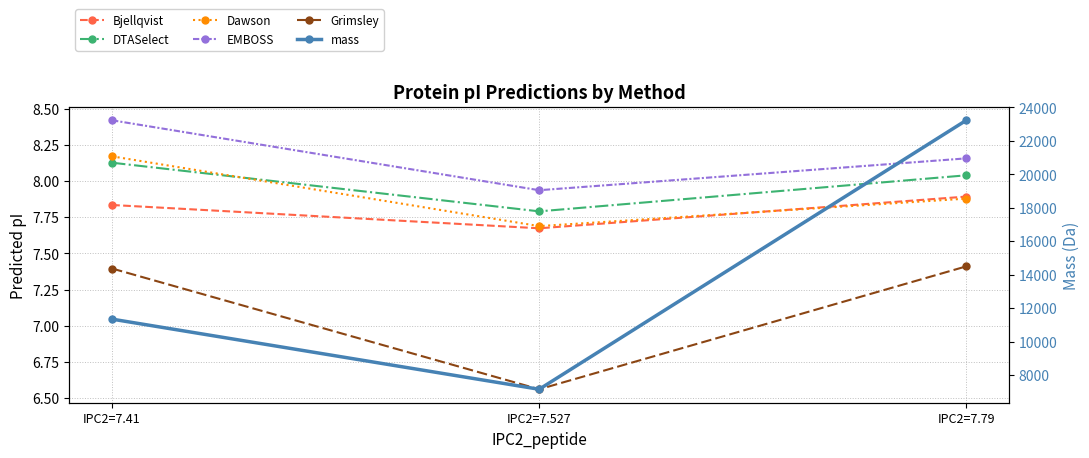

What is the difference between the maximum and second lowest values in the DTASelect series?

0.1